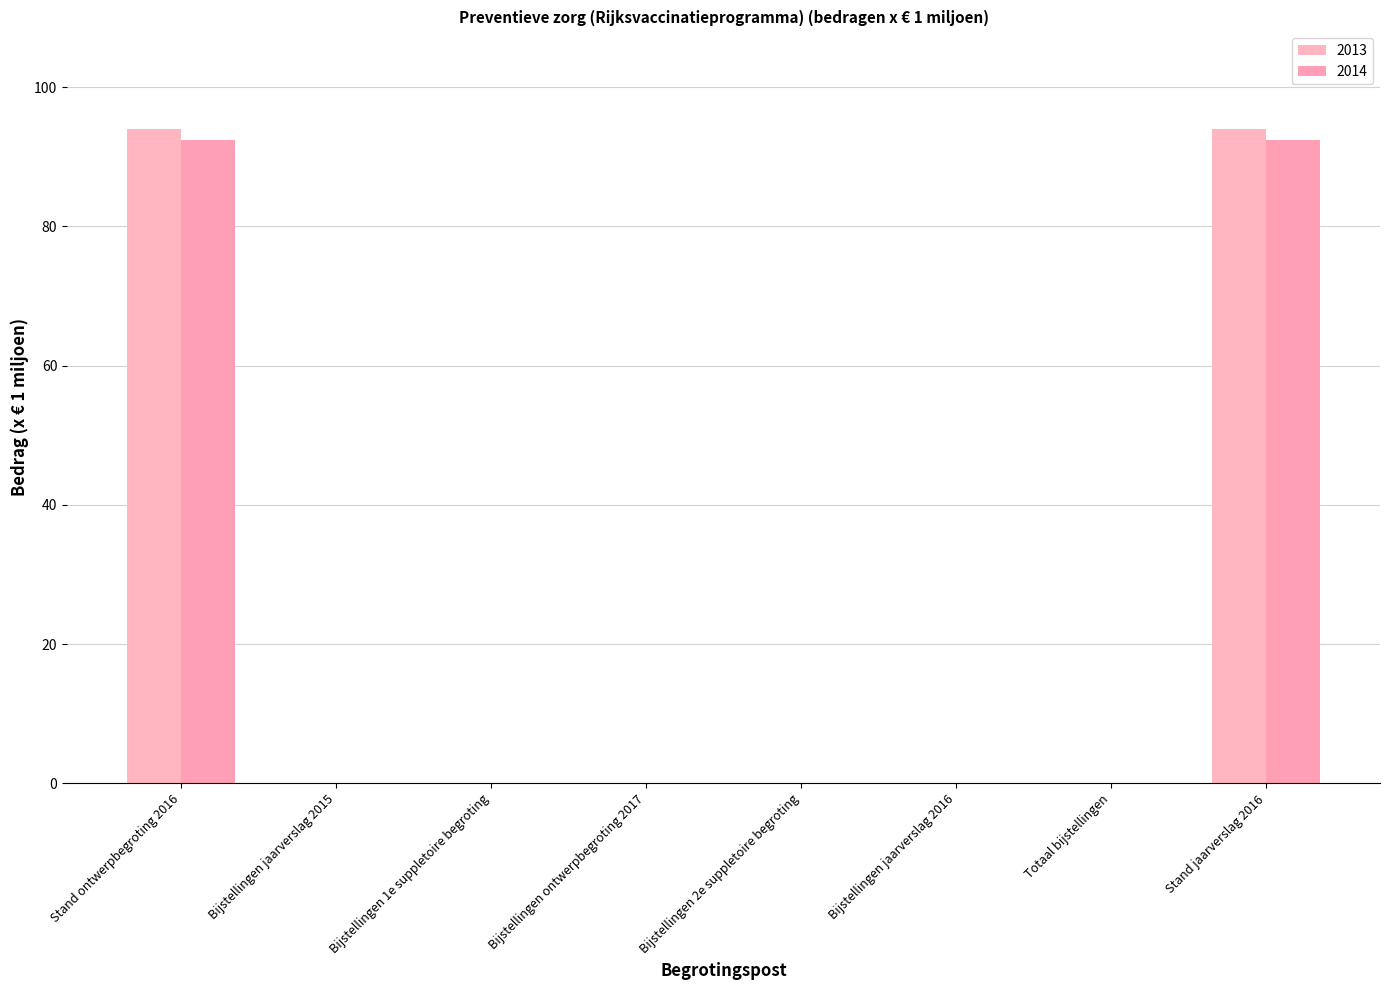

Are the bars grouped side by side (vs. stacked)?

Yes